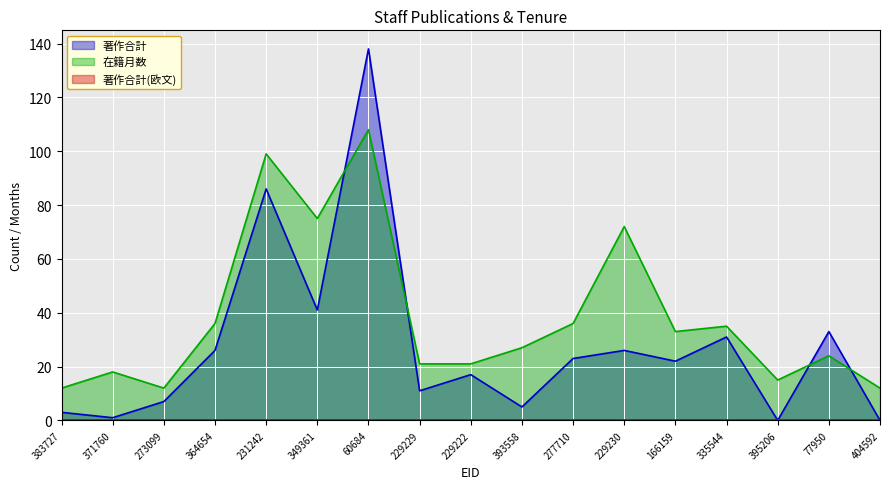

Reading left to right, extract all data points from this chart.

著作合計: 383727=3	371760=1	273099=7	364654=26	231242=86	349361=41	60684=138	229229=11	229222=17	393558=5	277710=23	229230=26	166159=22	335544=31	395206=0	77950=33	404592=0
在籍月数: 383727=12	371760=18	273099=12	364654=36	231242=99	349361=75	60684=108	229229=21	229222=21	393558=27	277710=36	229230=72	166159=33	335544=35	395206=15	77950=24	404592=12